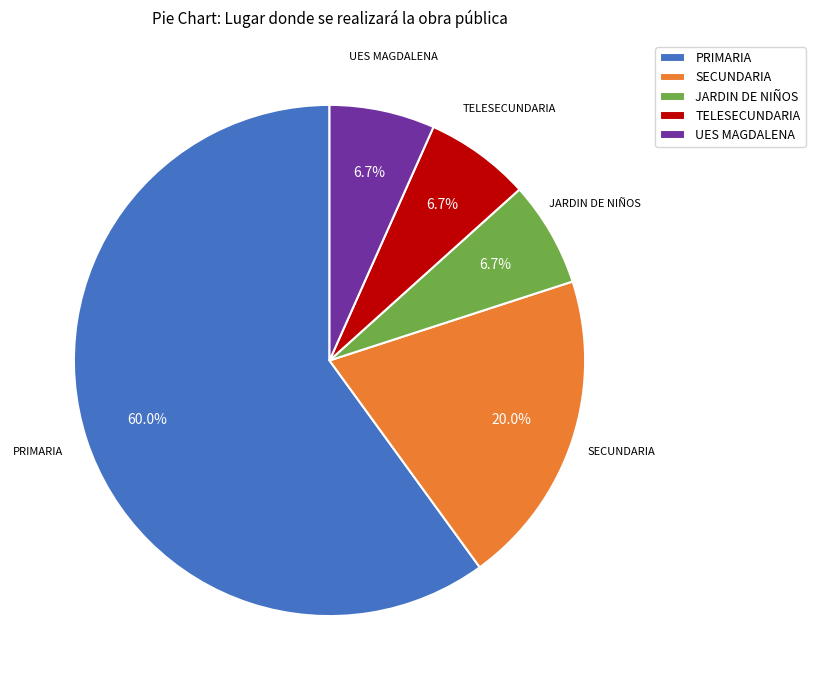

Which slice is the largest?

PRIMARIA